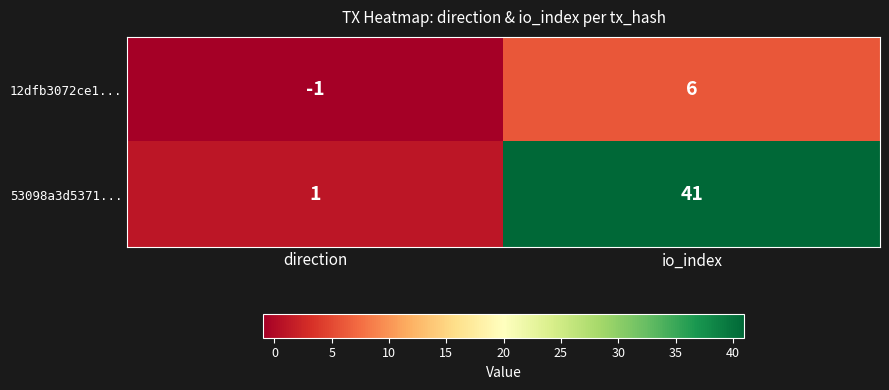

Where is 53098a3d5371... nearest to the value 21?

direction